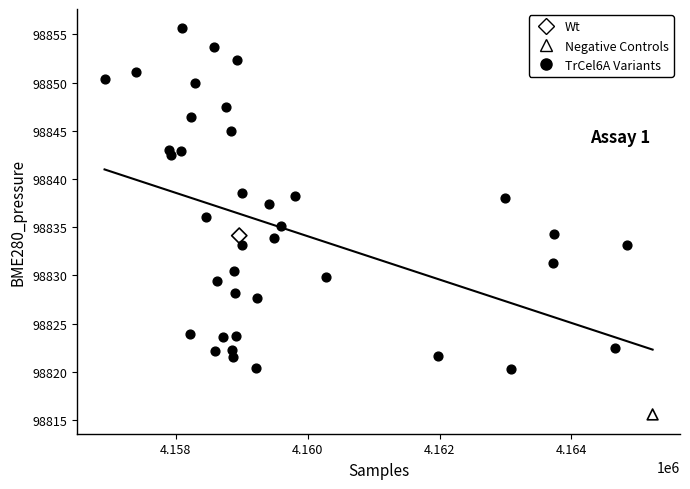

What are all the series names shown in the legend?

Wt, Negative Controls, TrCel6A Variants